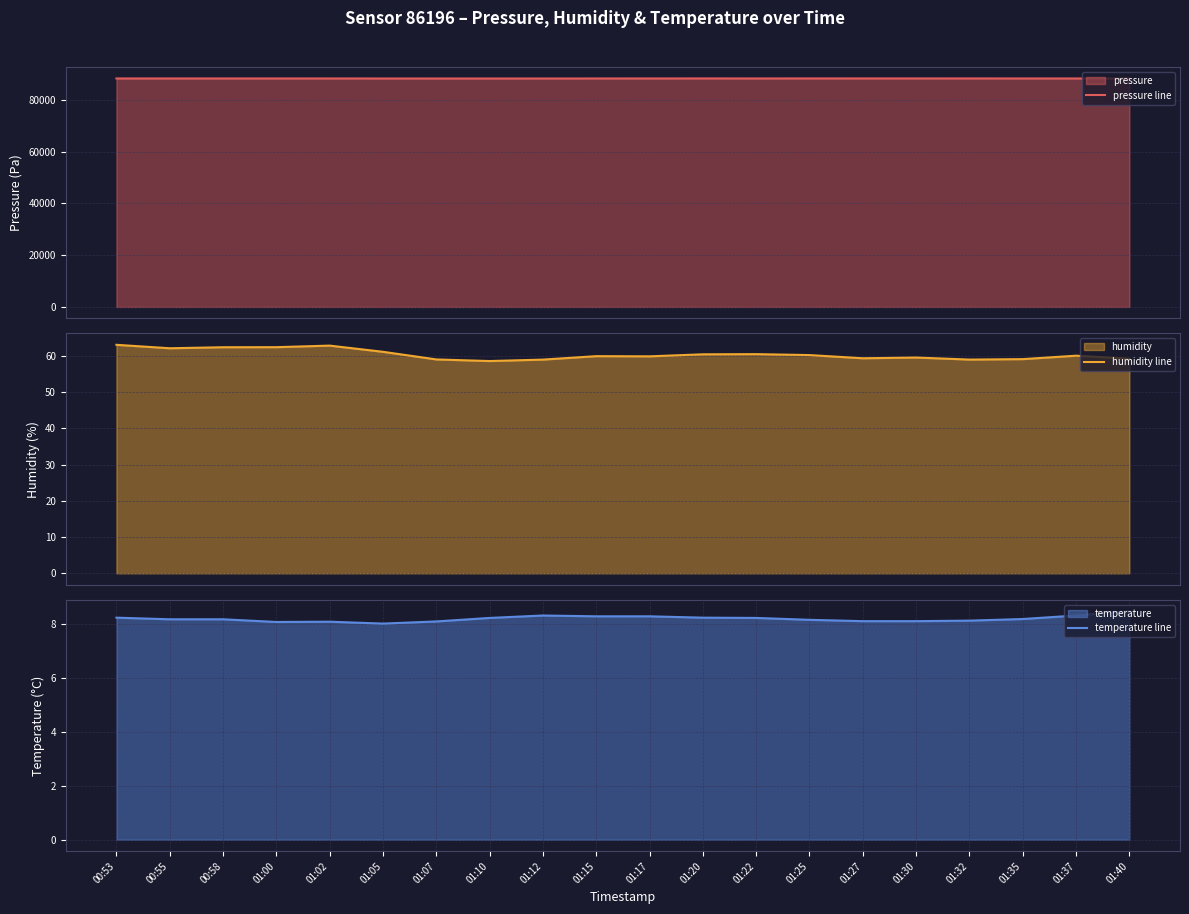

Reading left to right, extract all data points from this chart.

pressure line: 88285.8	88284.8	88282.1	88283.0	88279.2	88274.0	88264.8	88263.2	88267.9	88276.7	88282.8	88290.4	88283.6	88290.5	88295.5	88287.5	88290.5	88283.6	88276.6	88273.4
humidity line: 63.0	62.1	62.4	62.4	62.8	61.1	59.0	58.5	59.0	59.9	59.9	60.4	60.5	60.2	59.3	59.5	59.0	59.1	60.0	59.2
temperature line: 8.2	8.2	8.2	8.1	8.1	8.0	8.1	8.2	8.3	8.3	8.3	8.2	8.2	8.2	8.1	8.1	8.1	8.2	8.3	8.5